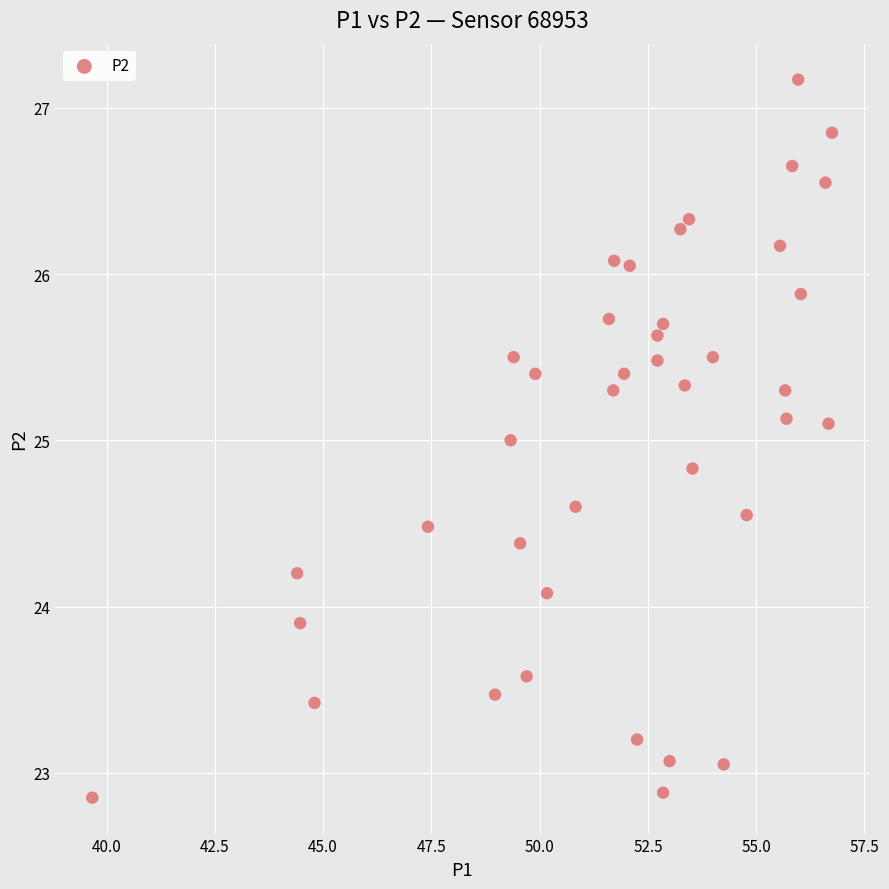

How many points are shown in the scatter plot?

40